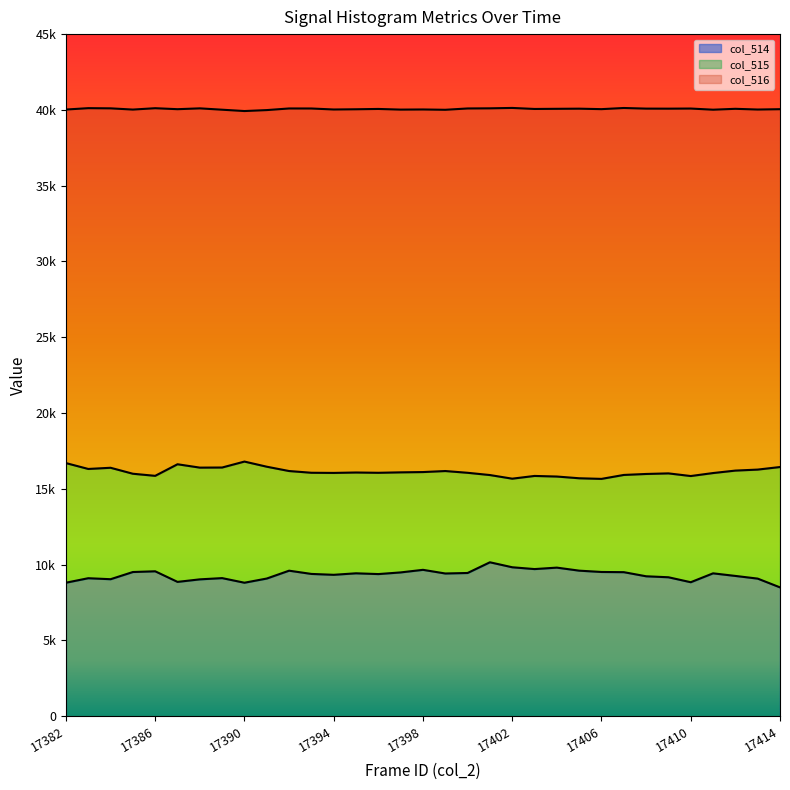

Is the value of col_516 at 17401 greater than the value of col_515 at 17412?

Yes